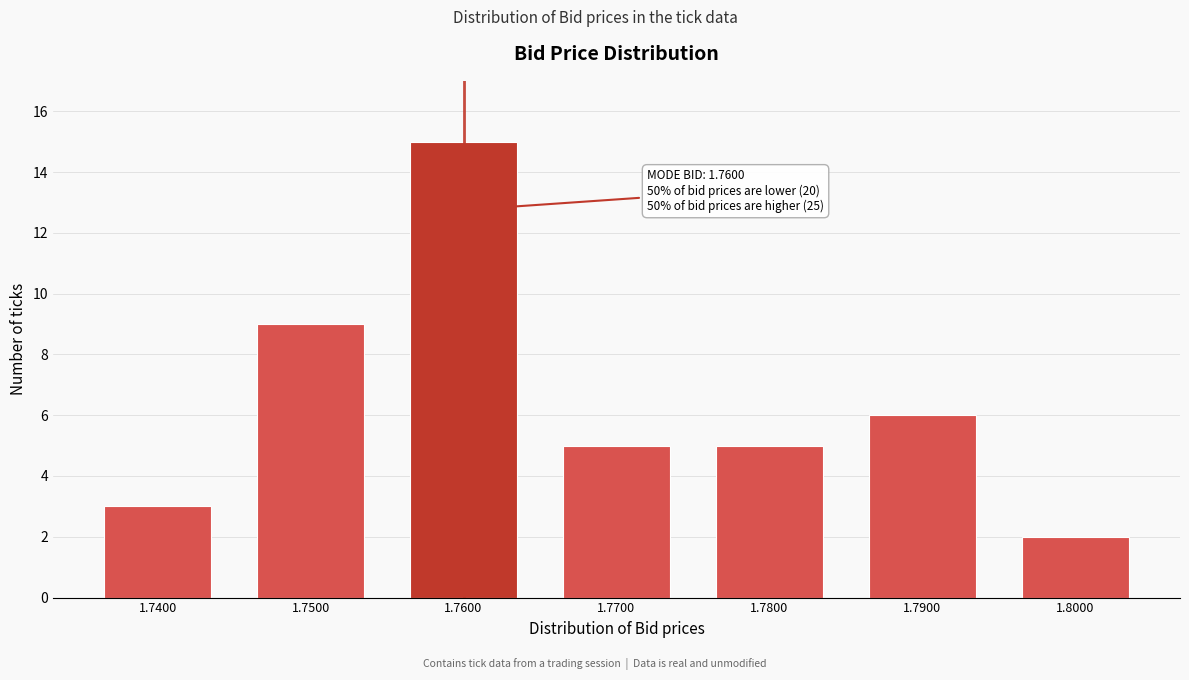

Reading right to left, list all the values displayed in this chart.

1.8000=2	1.7900=6	1.7800=5	1.7700=5	1.7600=15	1.7500=9	1.7400=3